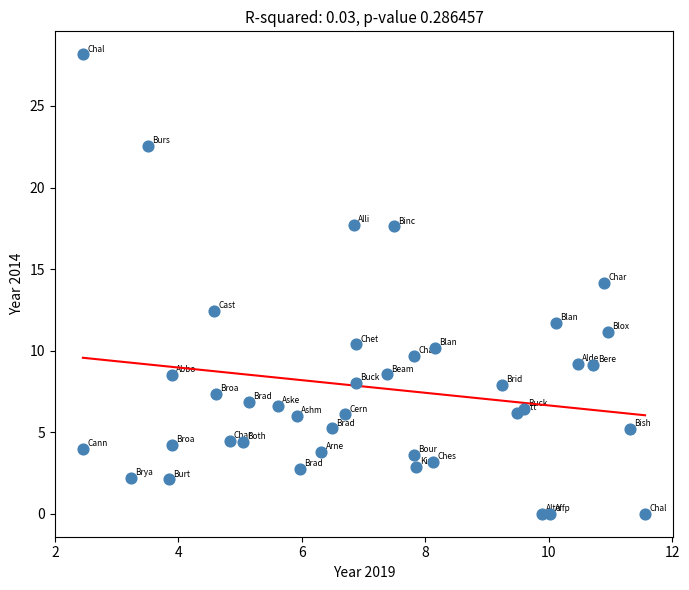

What is the range of Y values (max minus min)?

28.2